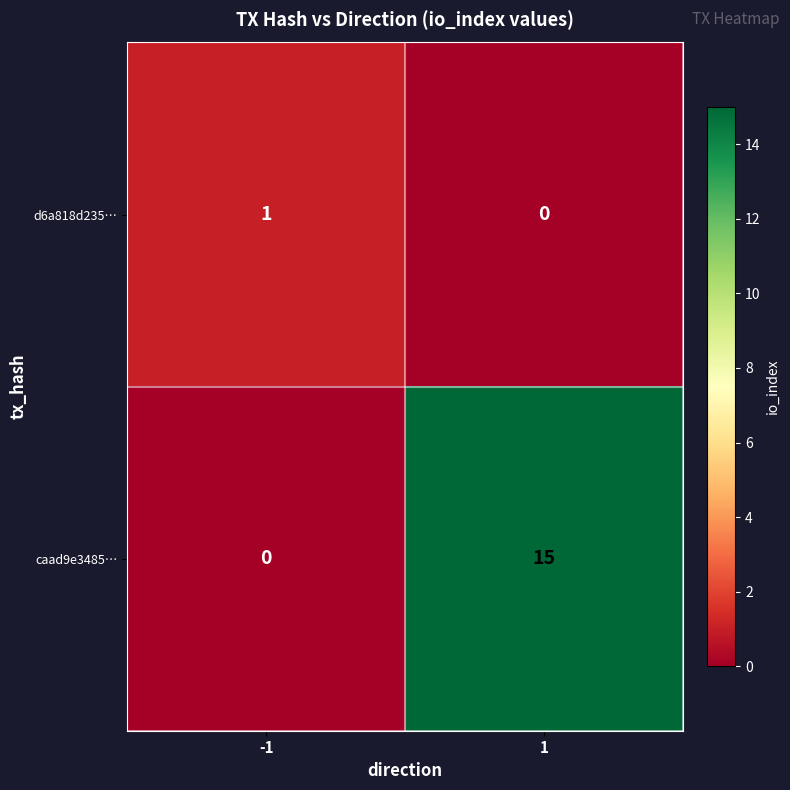

The caad9e3485… series shows 10 at -1. True or false?

False